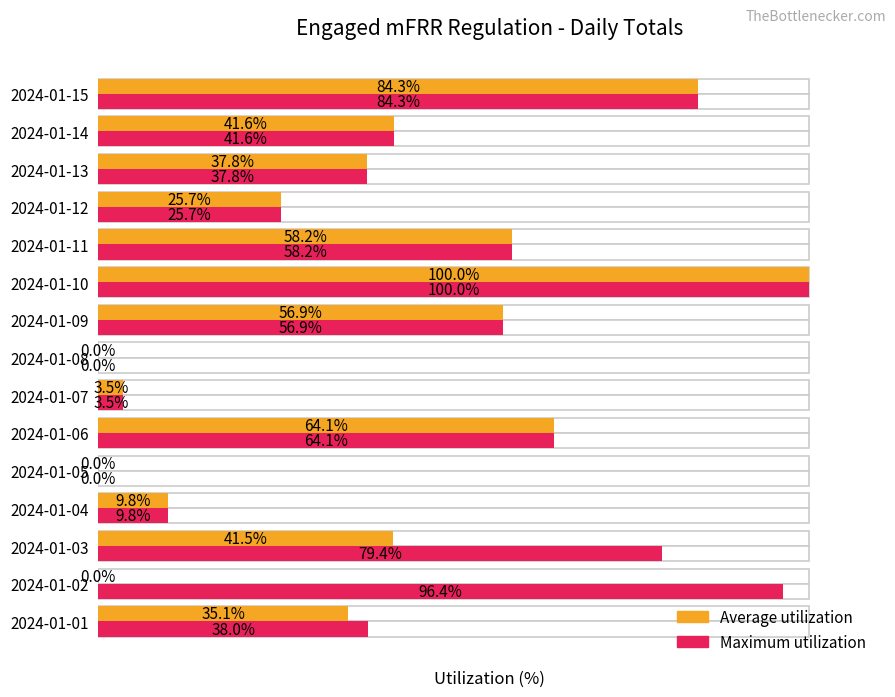

How many series are shown in this chart?

2